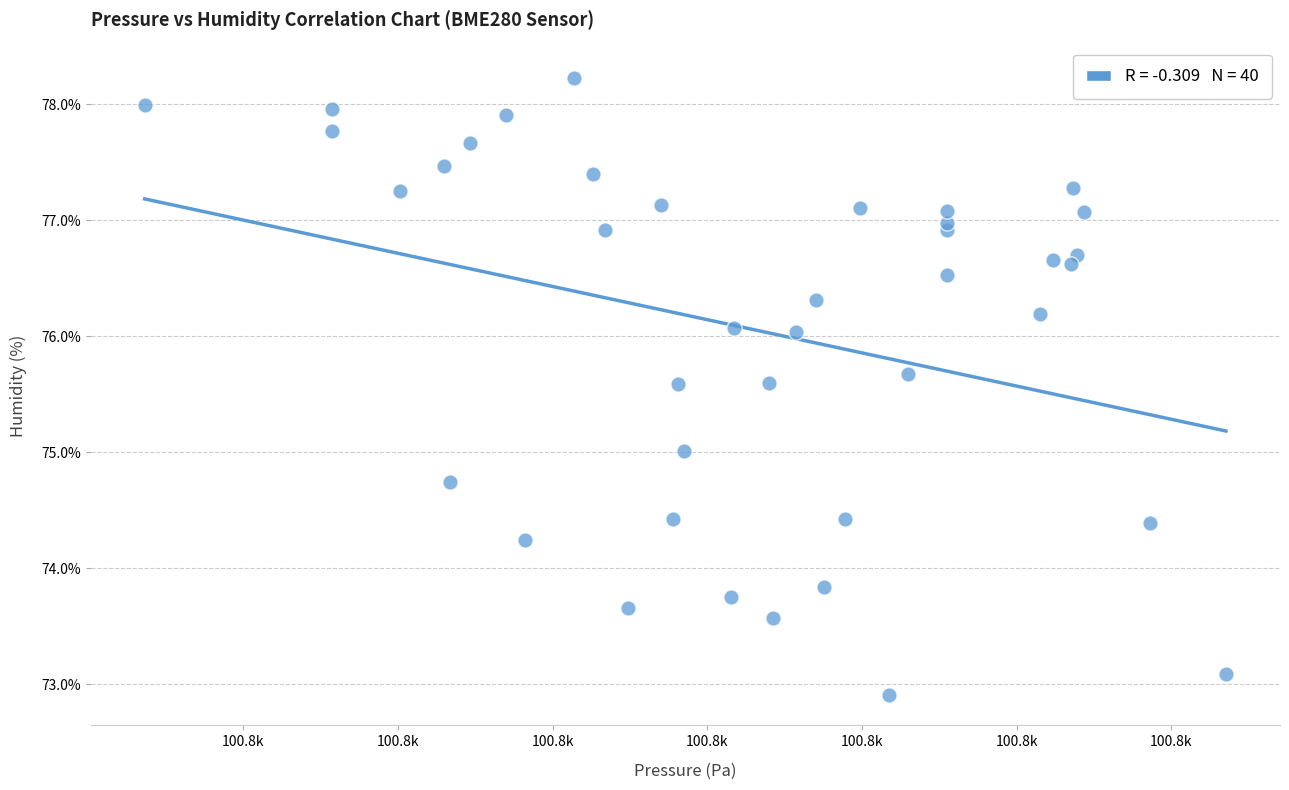

What is the range of Y values (max minus min)?

5.3